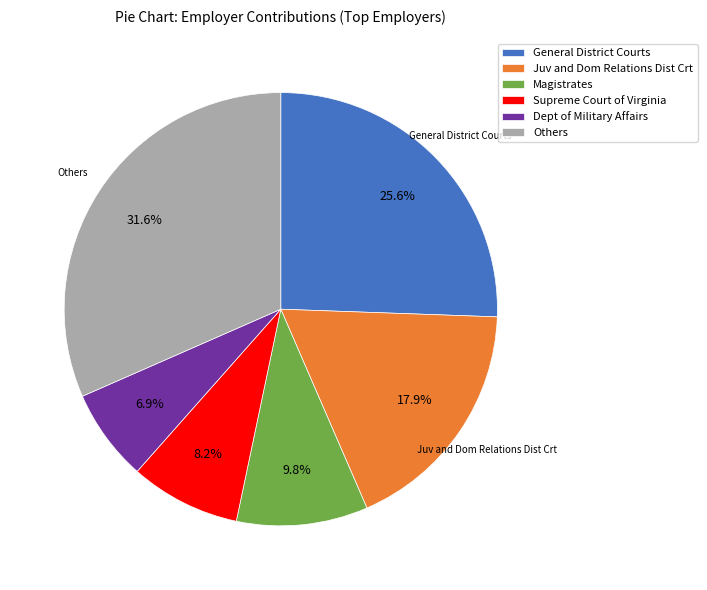

Which has a higher value, General District Courts or Dept of Military Affairs?

General District Courts